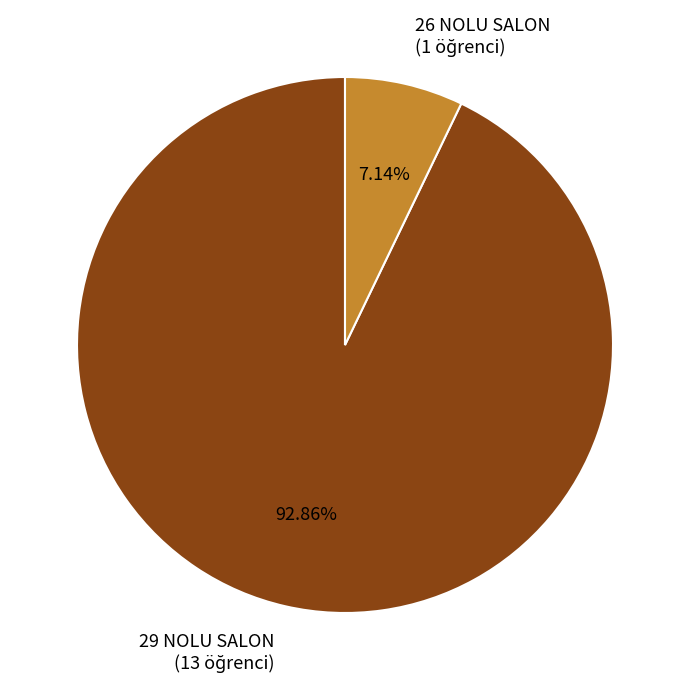

The 26 NOLU SALON slice represents 1% of the pie. True or false?

False